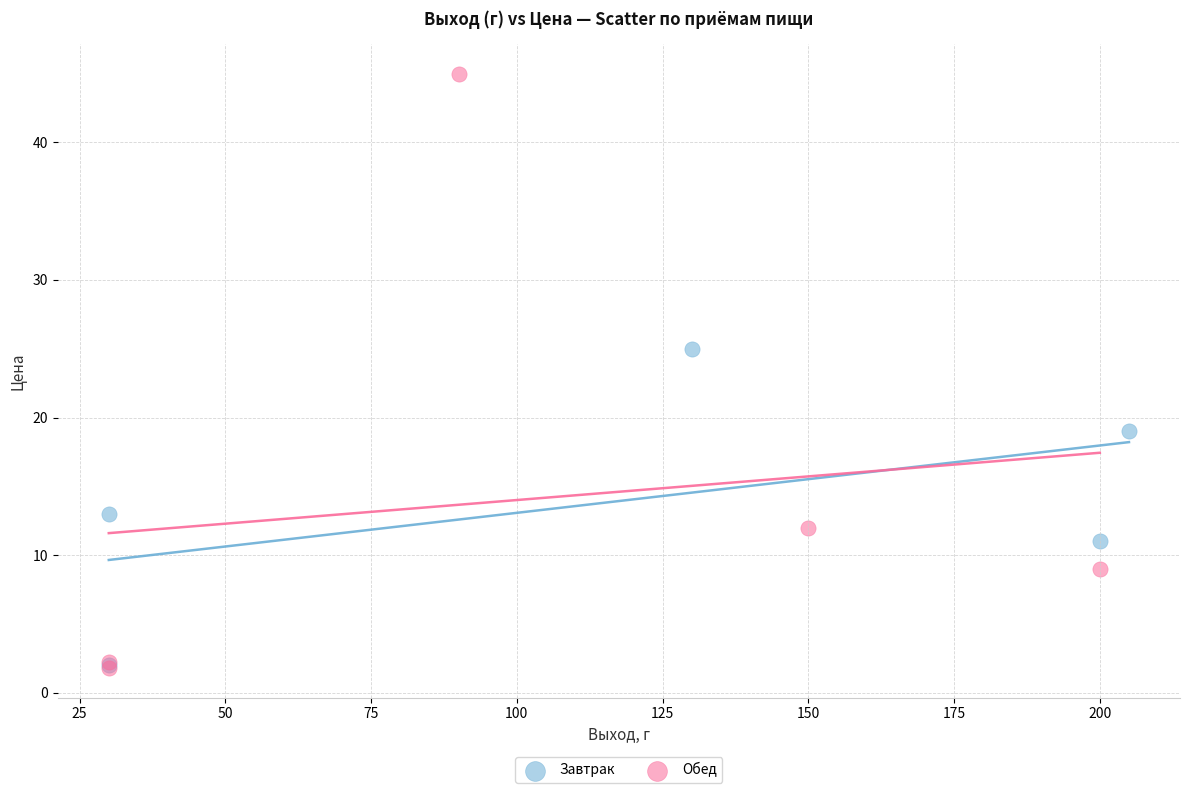

Which series contains the highest Y value?

Обед